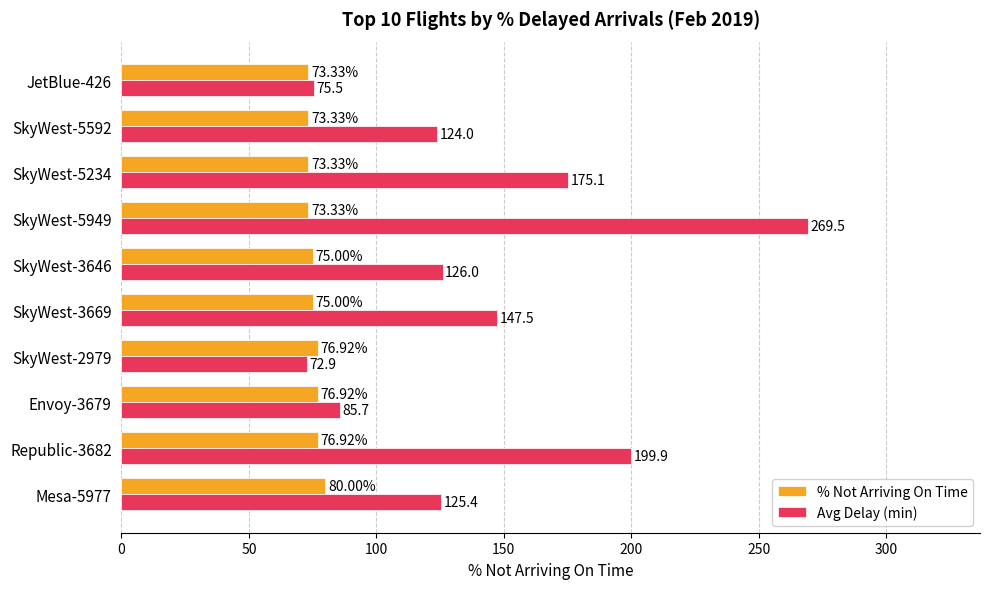

Which series has the largest total across all categories?

Avg Delay (min)